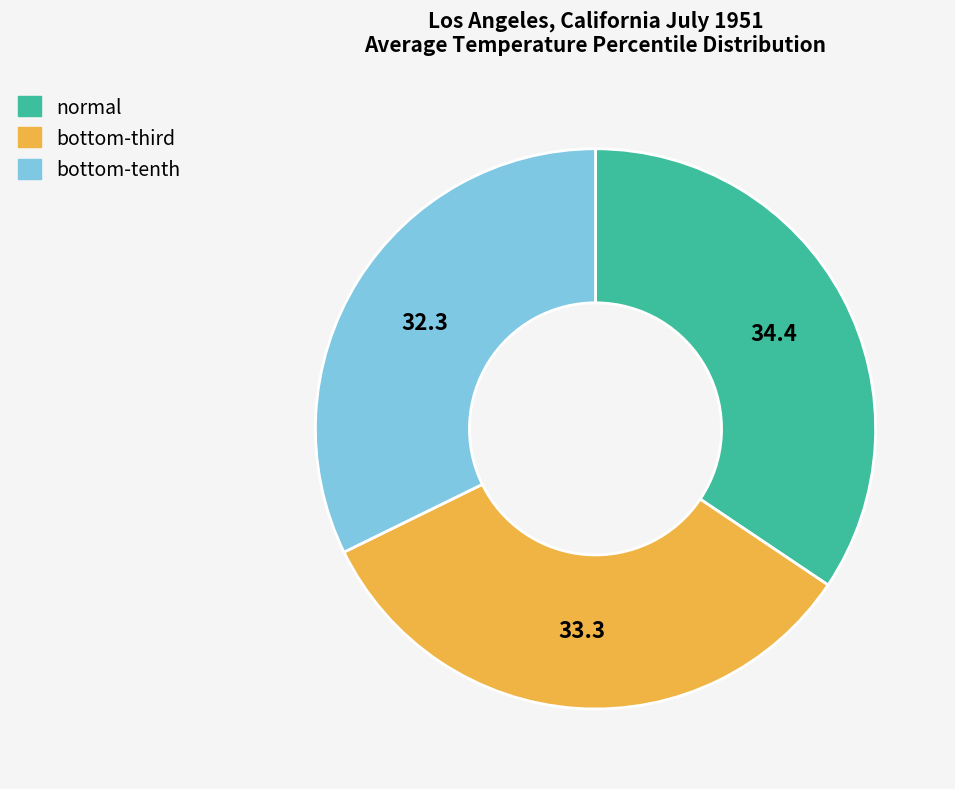

Is there a majority slice in this chart?

No